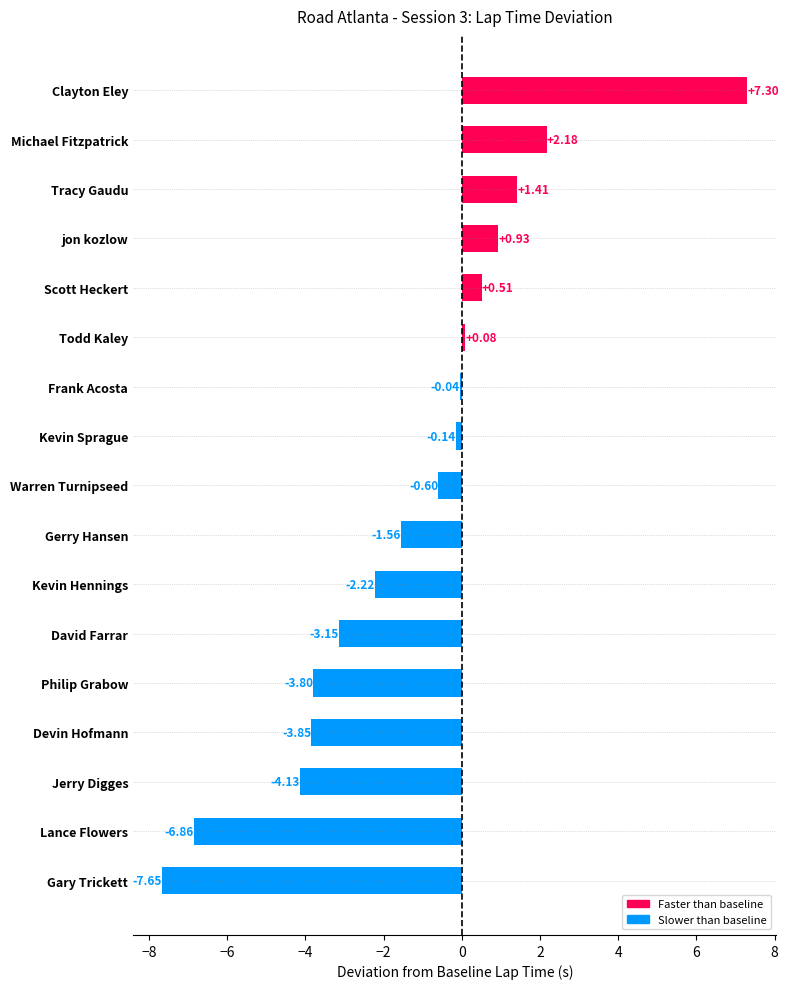

Which has a higher value, Gerry Hansen or Todd Kaley?

Todd Kaley